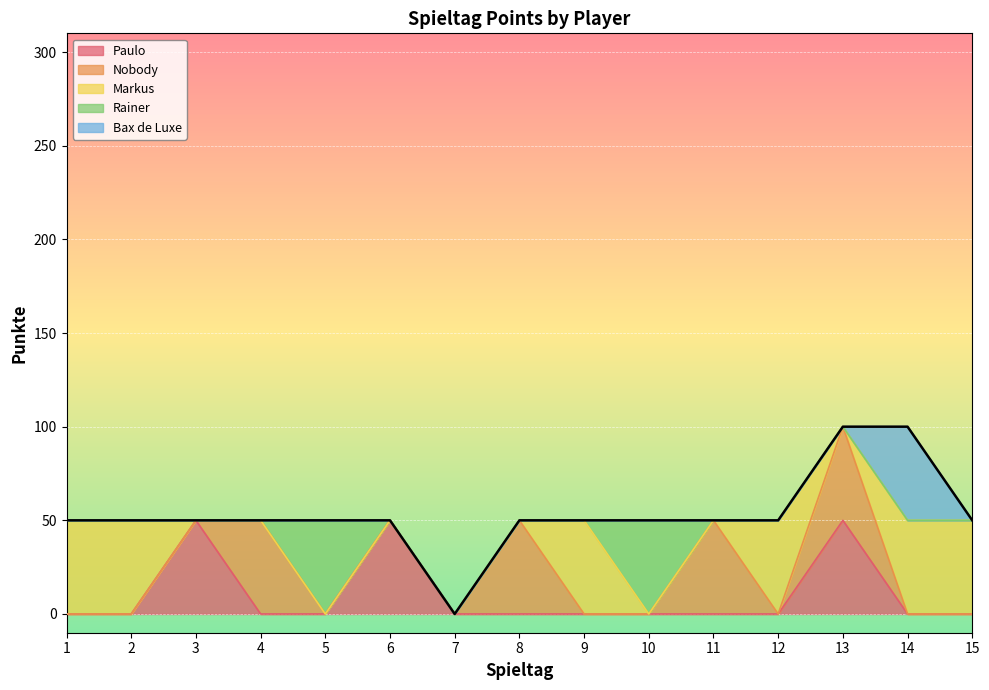

What is the sum of the Nobody values at 4 and 13?

100